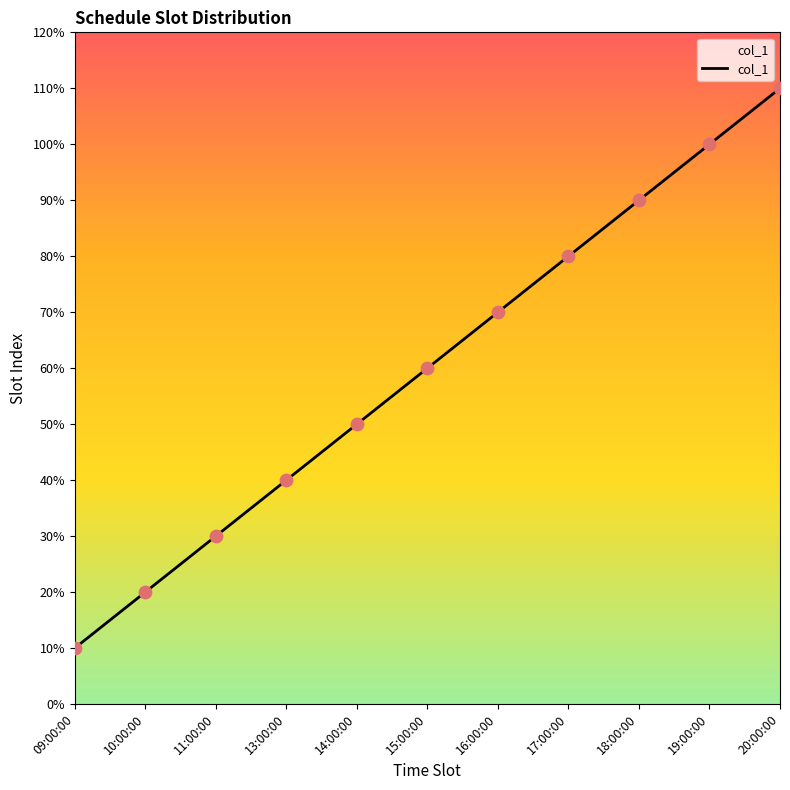

What is the ratio of the value at 09:00:00 to the value at 20:00:00?

0.1